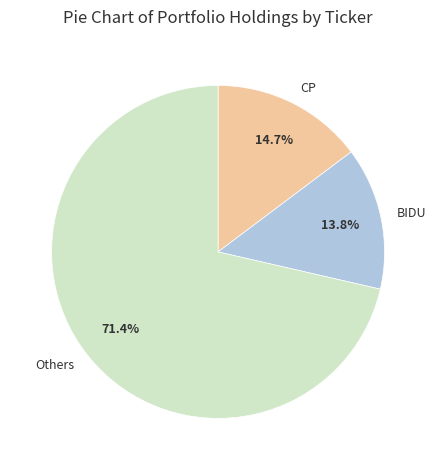

Rank the categories by value from highest to lowest.

Others, CP, BIDU